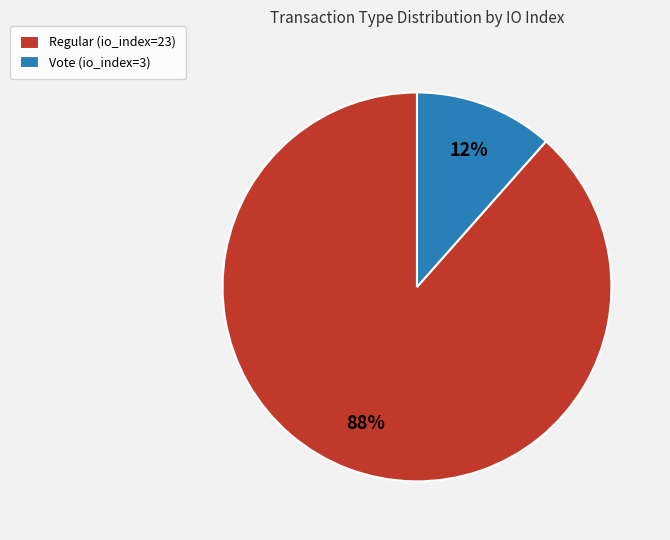

What is the smallest slice in the pie chart?

Vote (io_index=3)